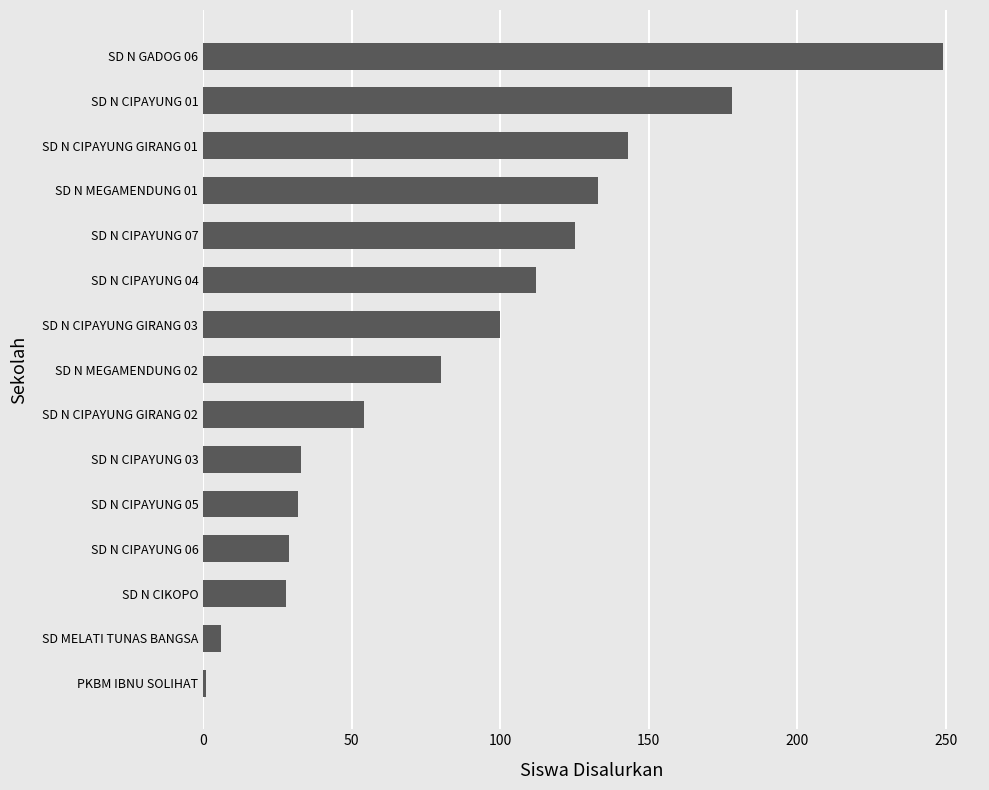

At which category does the chart reach its peak across all series?

SD N GADOG 06